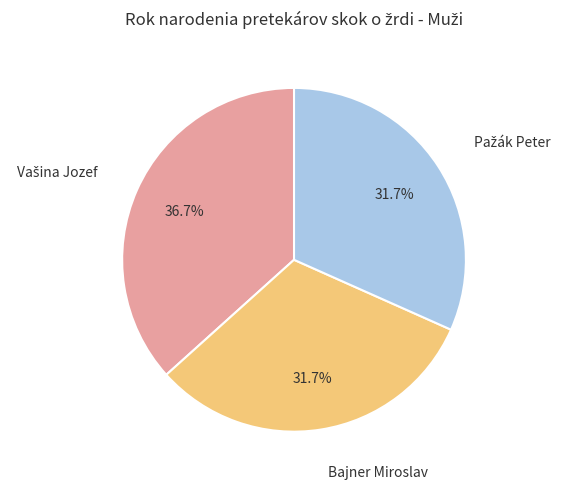

Is there a majority slice in this chart?

No